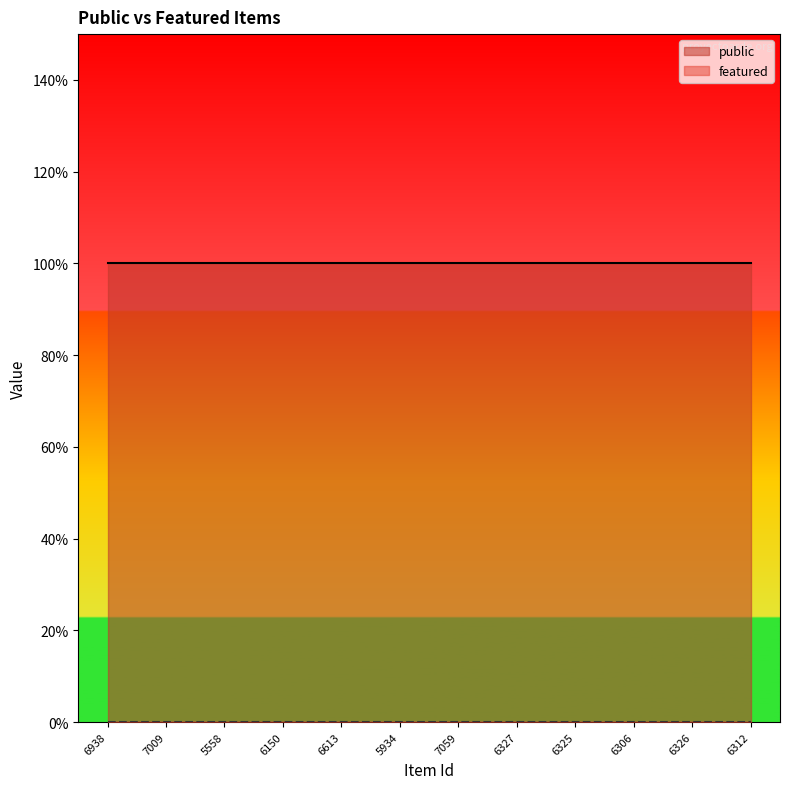

Which series has the largest range (max minus min)?

public